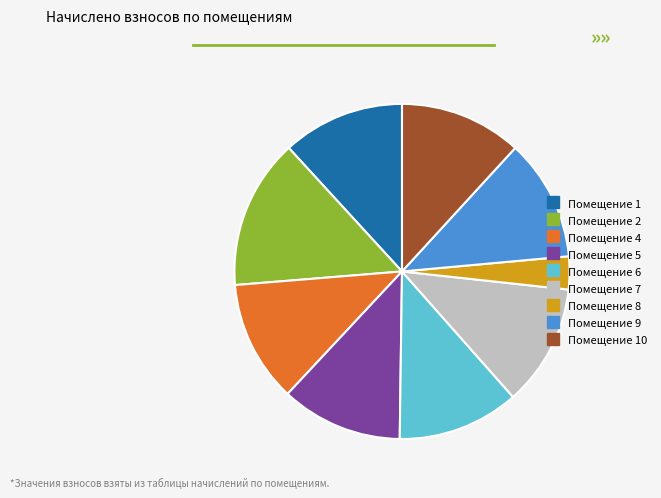

Does any single category account for the majority?

No